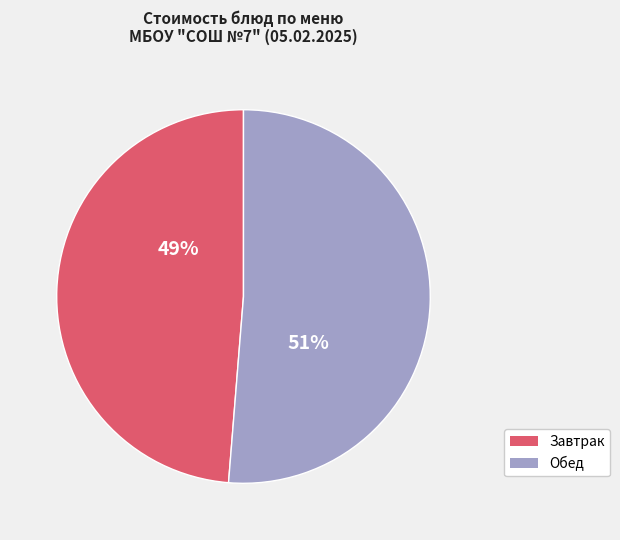

To the nearest percent, what is the average slice percentage?

50%